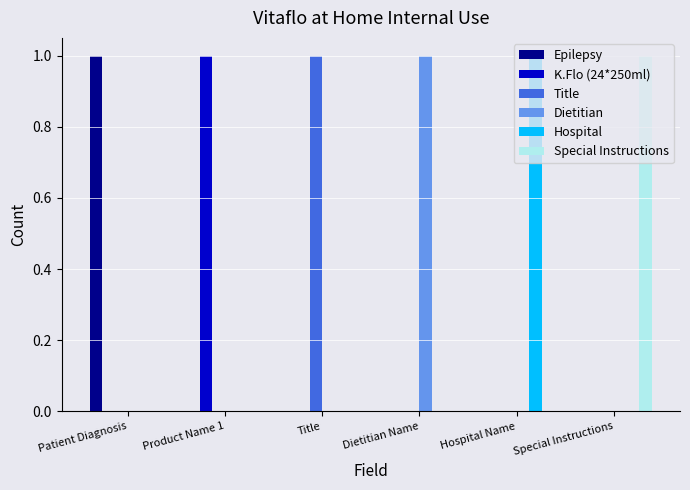

Reading left to right, what are all the values shown in this chart?

Epilepsy: 1	0	0	0	0	0
K.Flo (24*250ml): 0	1	0	0	0	0
Title: 0	0	1	0	0	0
Dietitian: 0	0	0	1	0	0
Hospital: 0	0	0	0	1	0
Special Instructions: 0	0	0	0	0	1